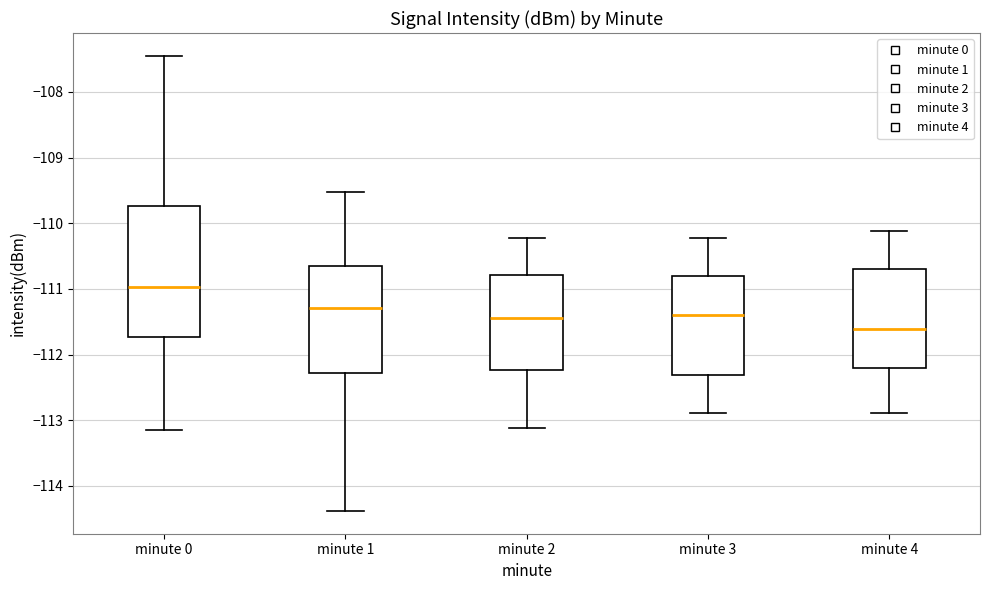

Reading left to right, transcribe this box plot: for each box, give where its median line is, the range the box spans, and where its two whiskers end, as read against the y-axis. The values are not printed on the chart, so give them approximately, as read against the axis.

minute 0: median -111.0, box -111.7 to -109.7, whiskers -113.1 to -107.4
minute 1: median -111.3, box -112.3 to -110.7, whiskers -114.4 to -109.5
minute 2: median -111.4, box -112.2 to -110.8, whiskers -113.1 to -110.2
minute 3: median -111.4, box -112.3 to -110.8, whiskers -112.9 to -110.2
minute 4: median -111.6, box -112.2 to -110.7, whiskers -112.9 to -110.1